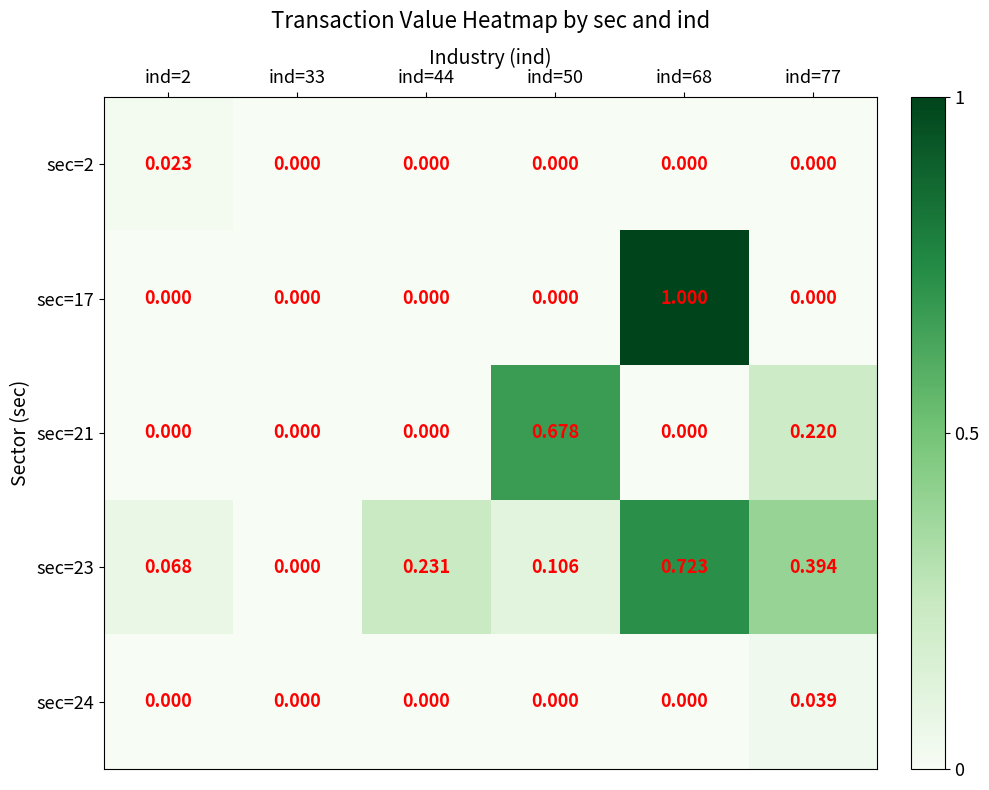

Which series has the largest total across all categories?

sec=23